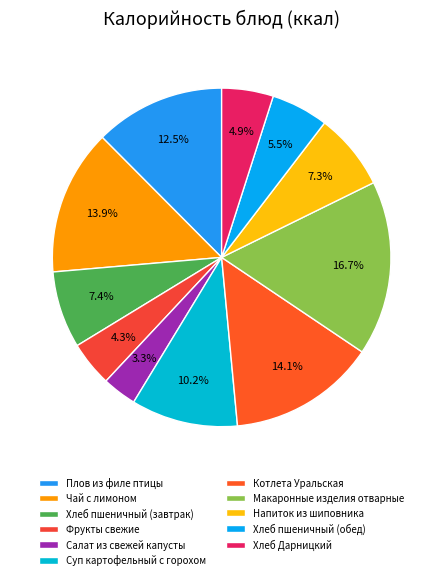

True or false: Напиток из шиповника accounts for 1% of the total.

False